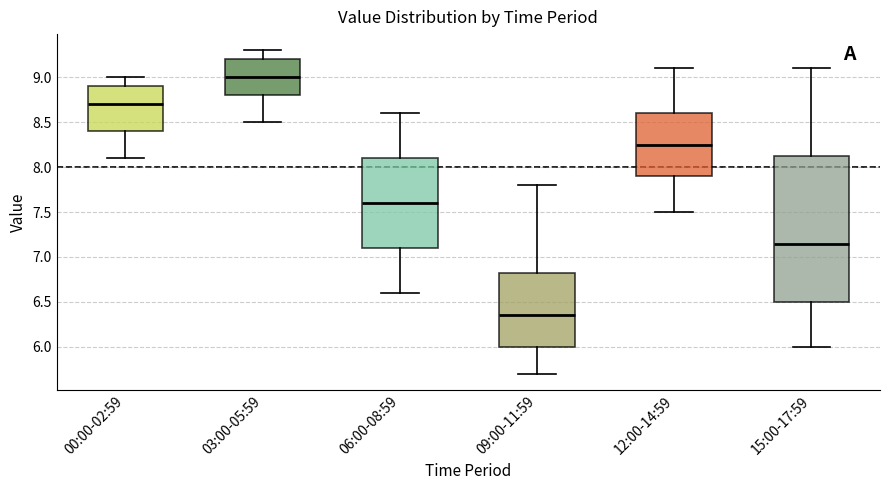

Which box is the tallest, from its lower edge to its upper edge?

15:00-17:59